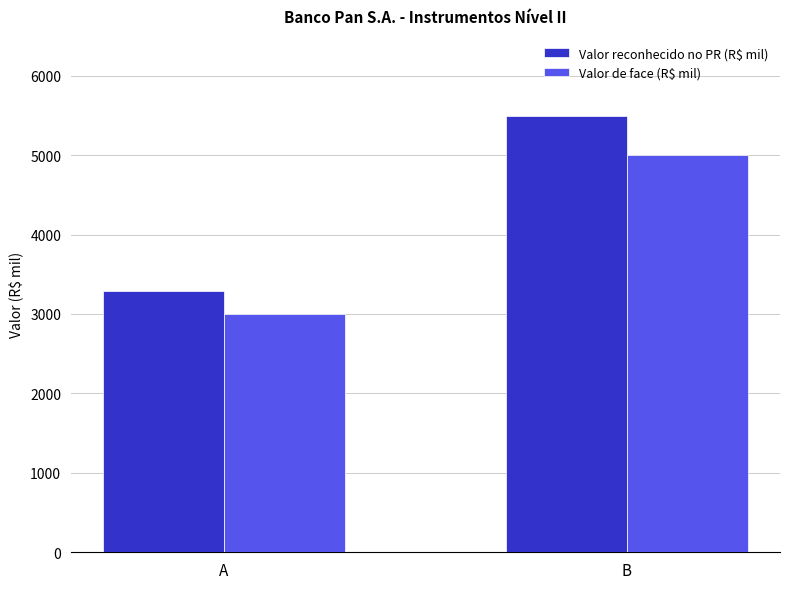

What is the lowest value of the Valor de face (R$ mil) series?

3000.0